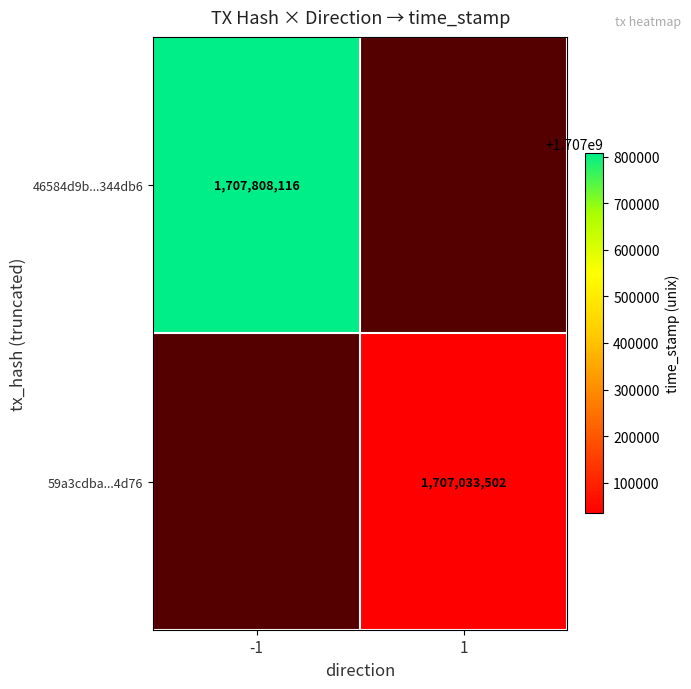

At how many categories does at least one series exceed 1707211657?

1